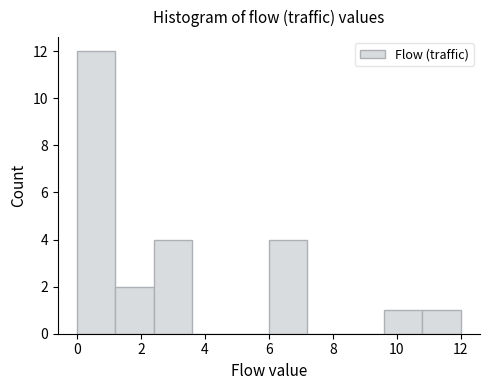

Which range on the x-axis has the tallest bar?

0.0 to 1.2